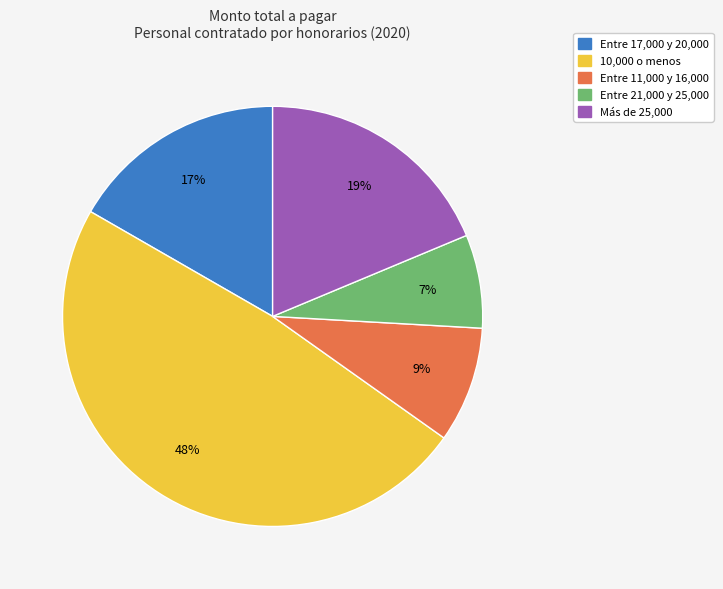

Is there any slice that represents more than half of the pie?

No